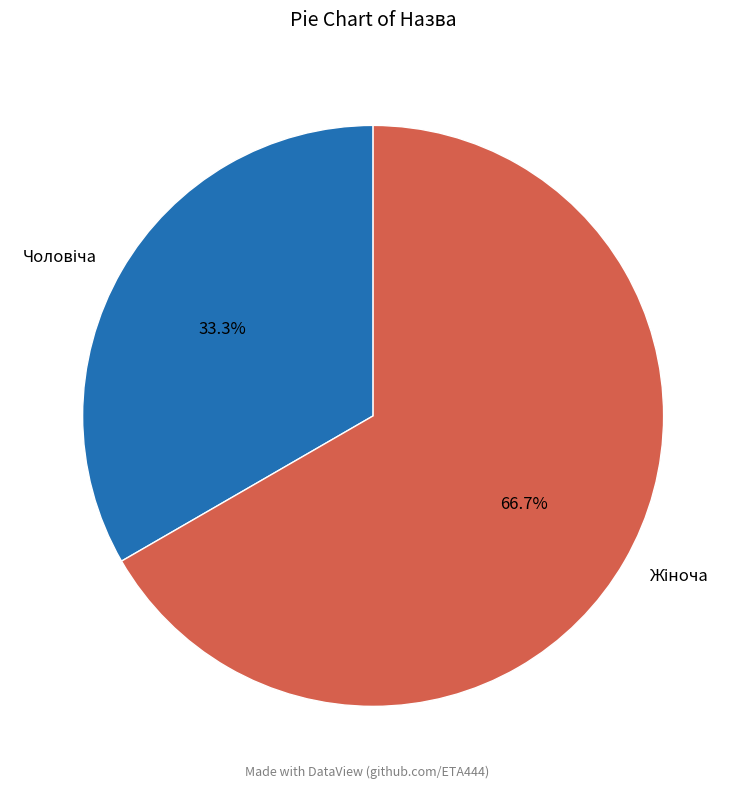

How many slices are in this pie chart?

2